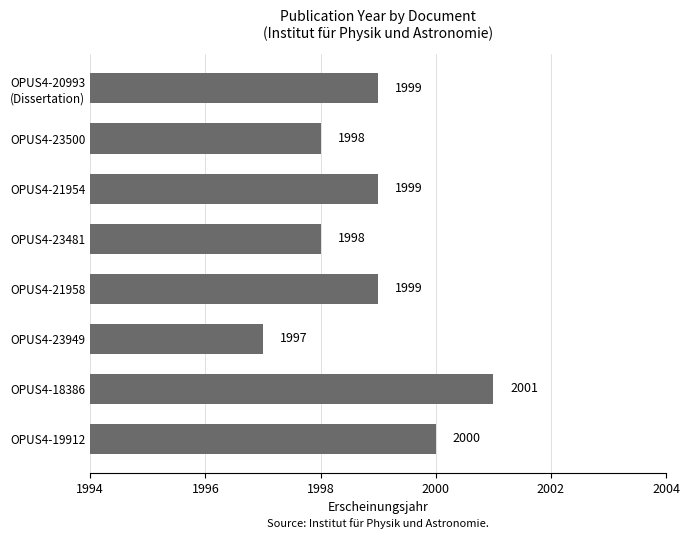

Are the bars horizontal?

Yes